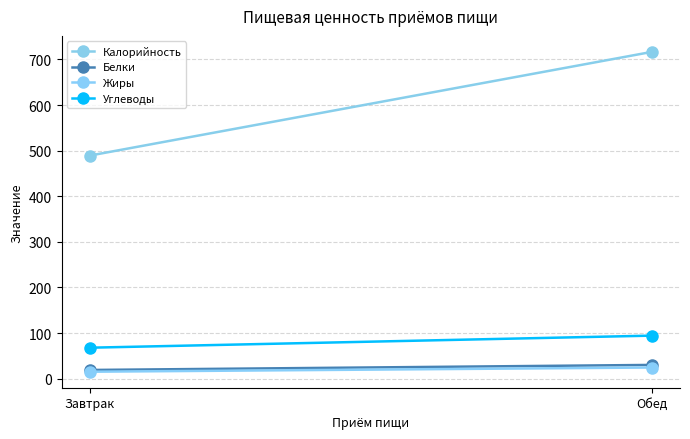

Where is Белки nearest to the value 24?

Завтрак